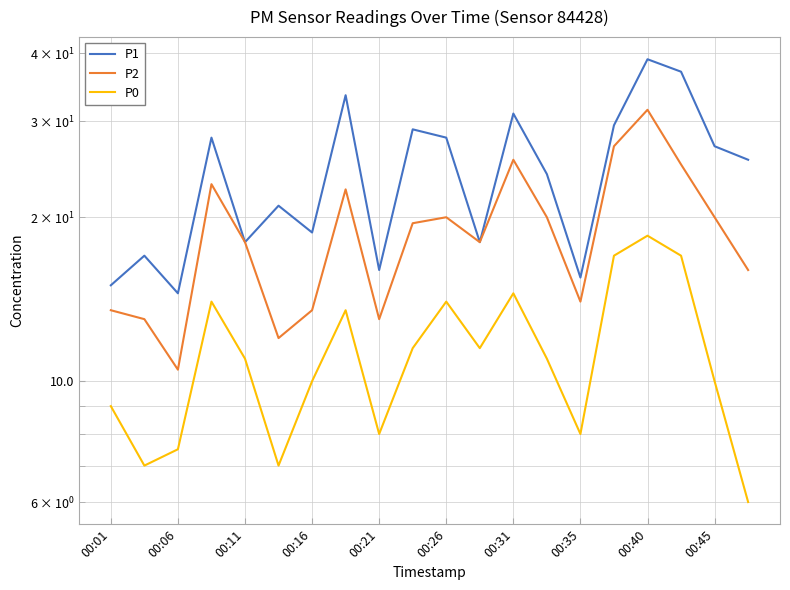

Which series has the largest range (max minus min)?

P1